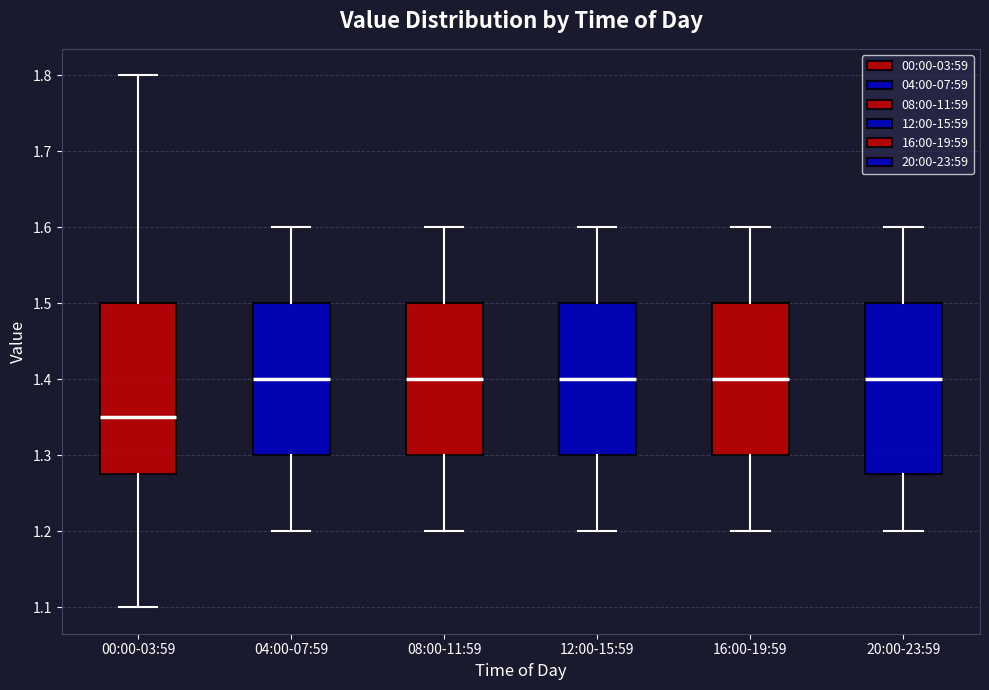

Which box has the lowest median line?

00:00-03:59